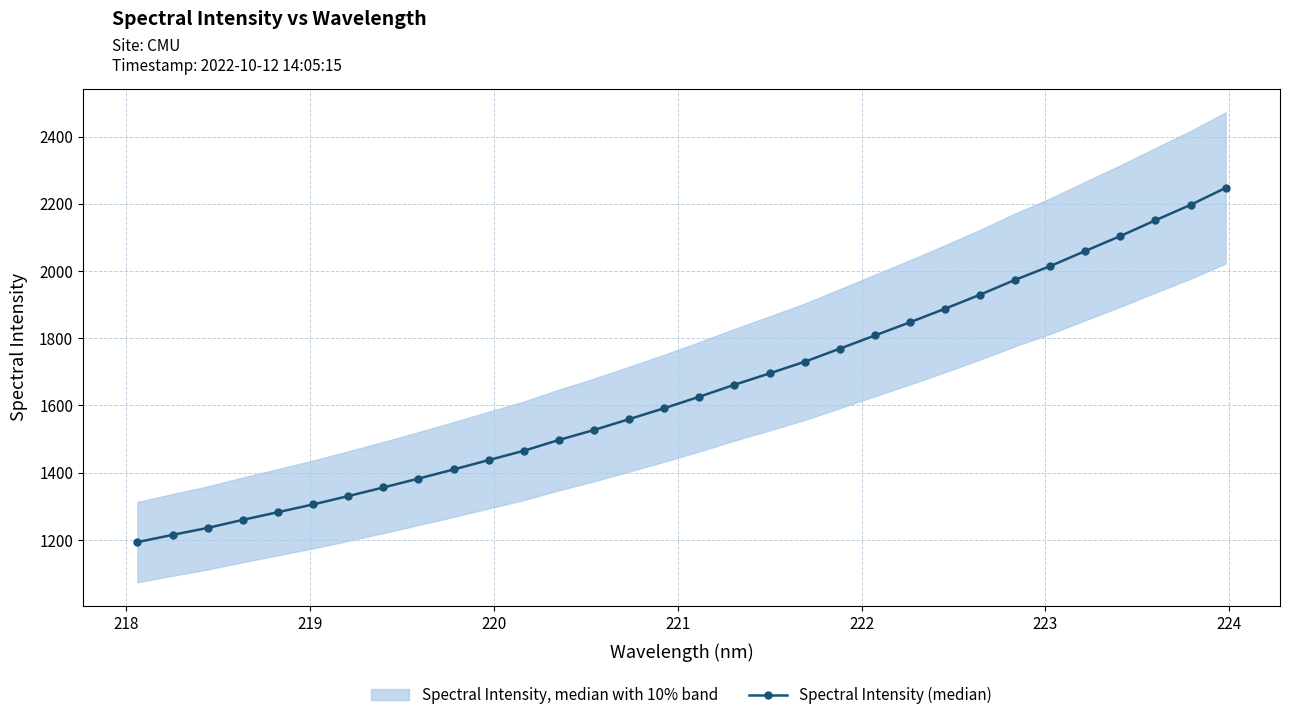

What is the smallest value displayed?

1193.4